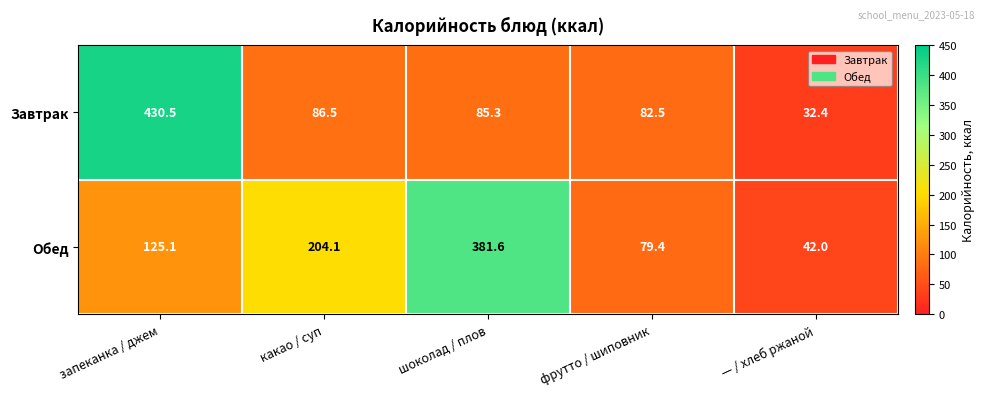

What is the difference between the highest and lowest values at фрутто / шиповник?

3.1